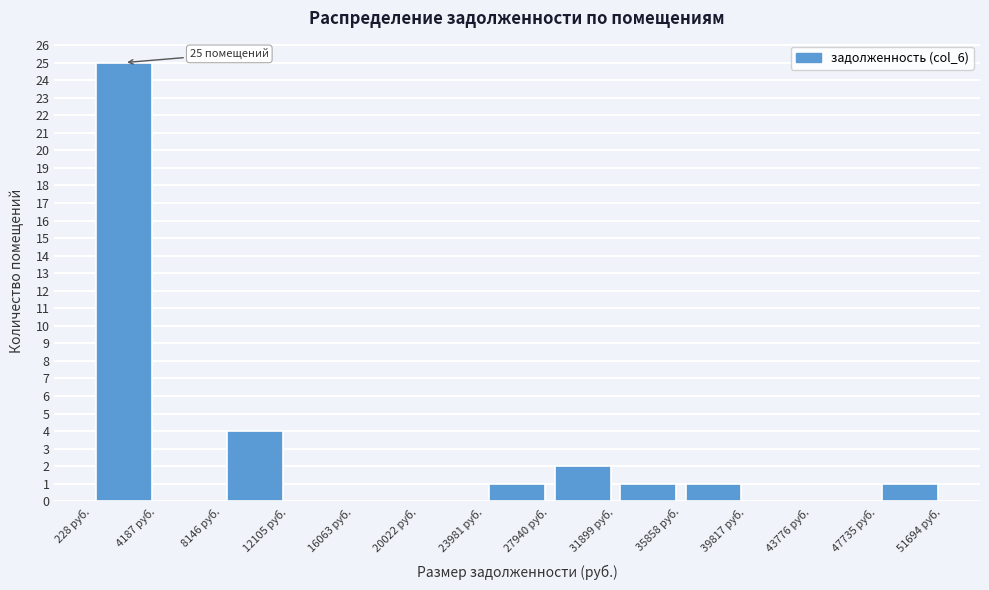

Over which range of the x-axis is the bar tallest?

0 to 4000